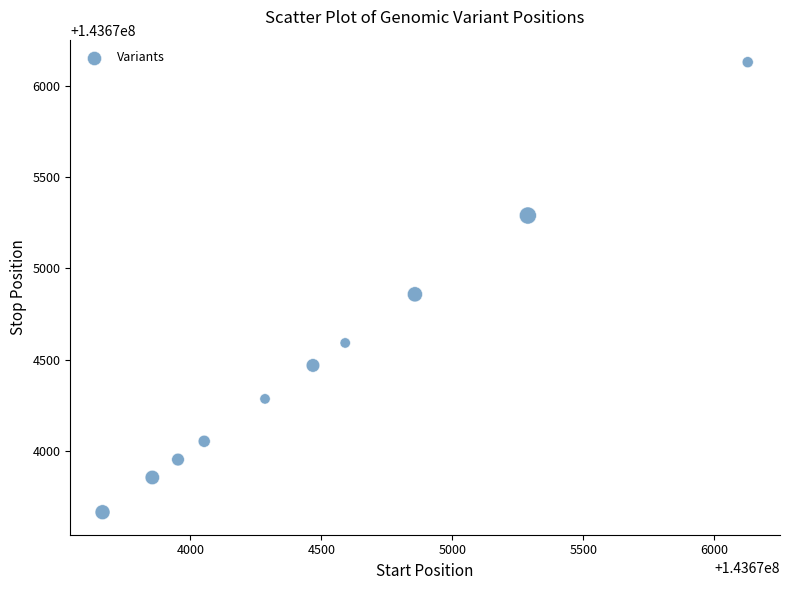

What Y value in the scatter plot is closest to 143674897?

143674858